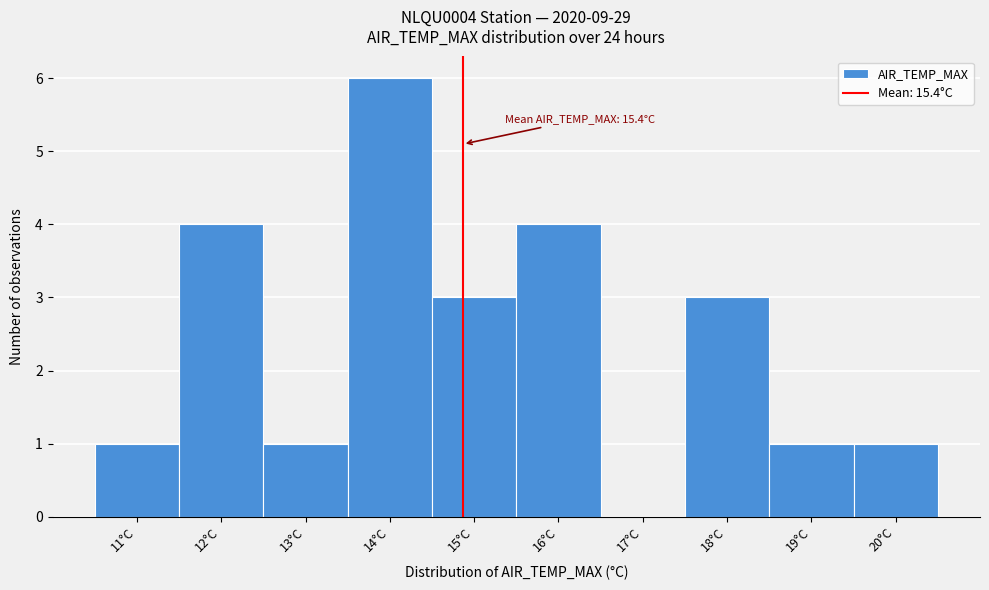

Reading left to right, list all the values displayed in this chart.

11°C=1	12°C=4	13°C=1	14°C=6	15°C=3	16°C=4	17°C=0	18°C=3	19°C=1	20°C=1